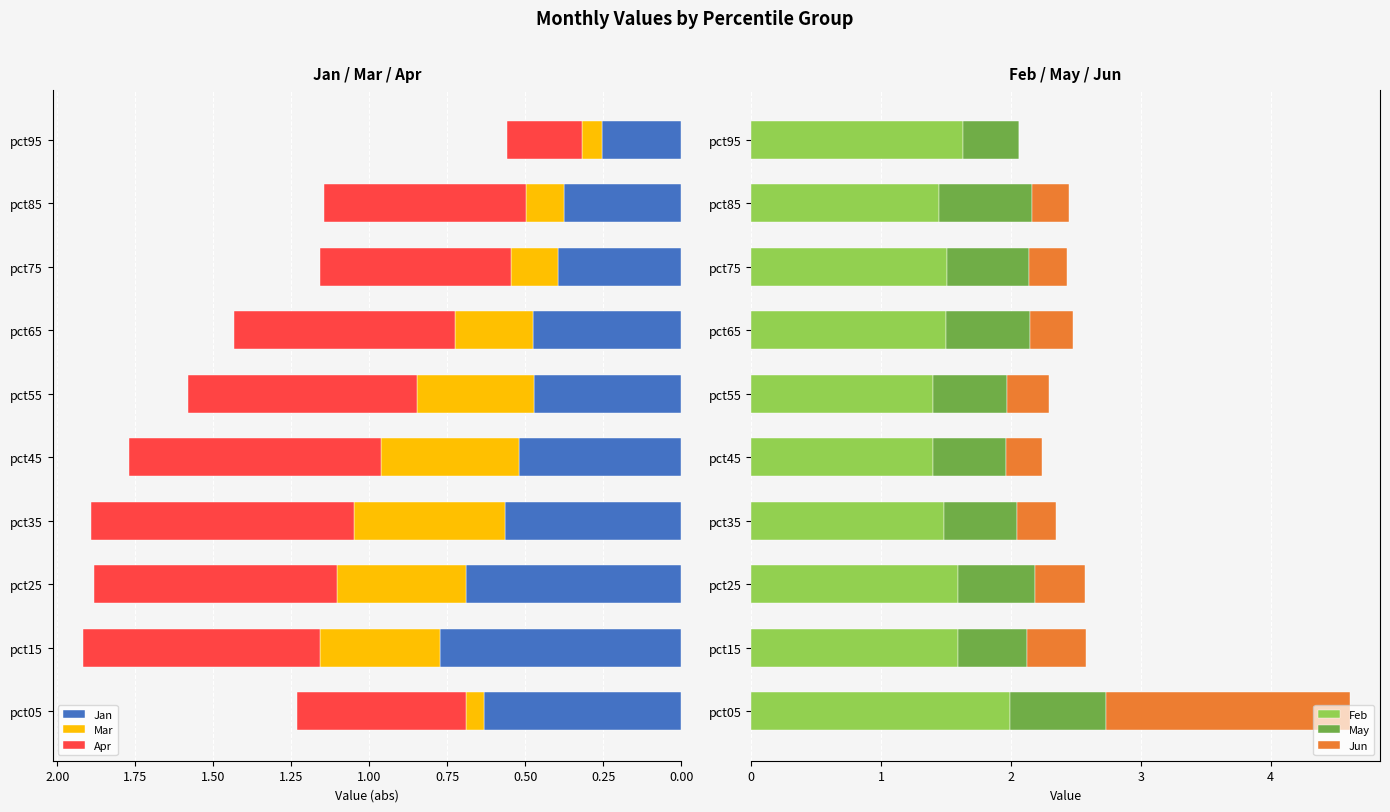

Which category has the highest value in the Jan series?

pct15